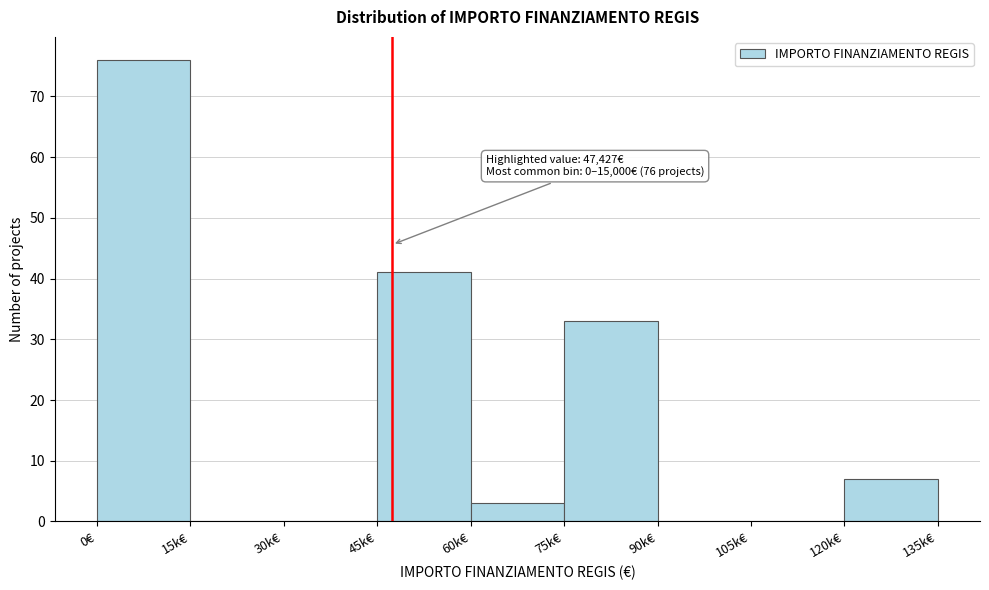

Reading left to right, list all the values displayed in this chart.

0€=76	15k€=0	30k€=0	45k€=41	60k€=3	75k€=33	90k€=0	105k€=0	120k€=7